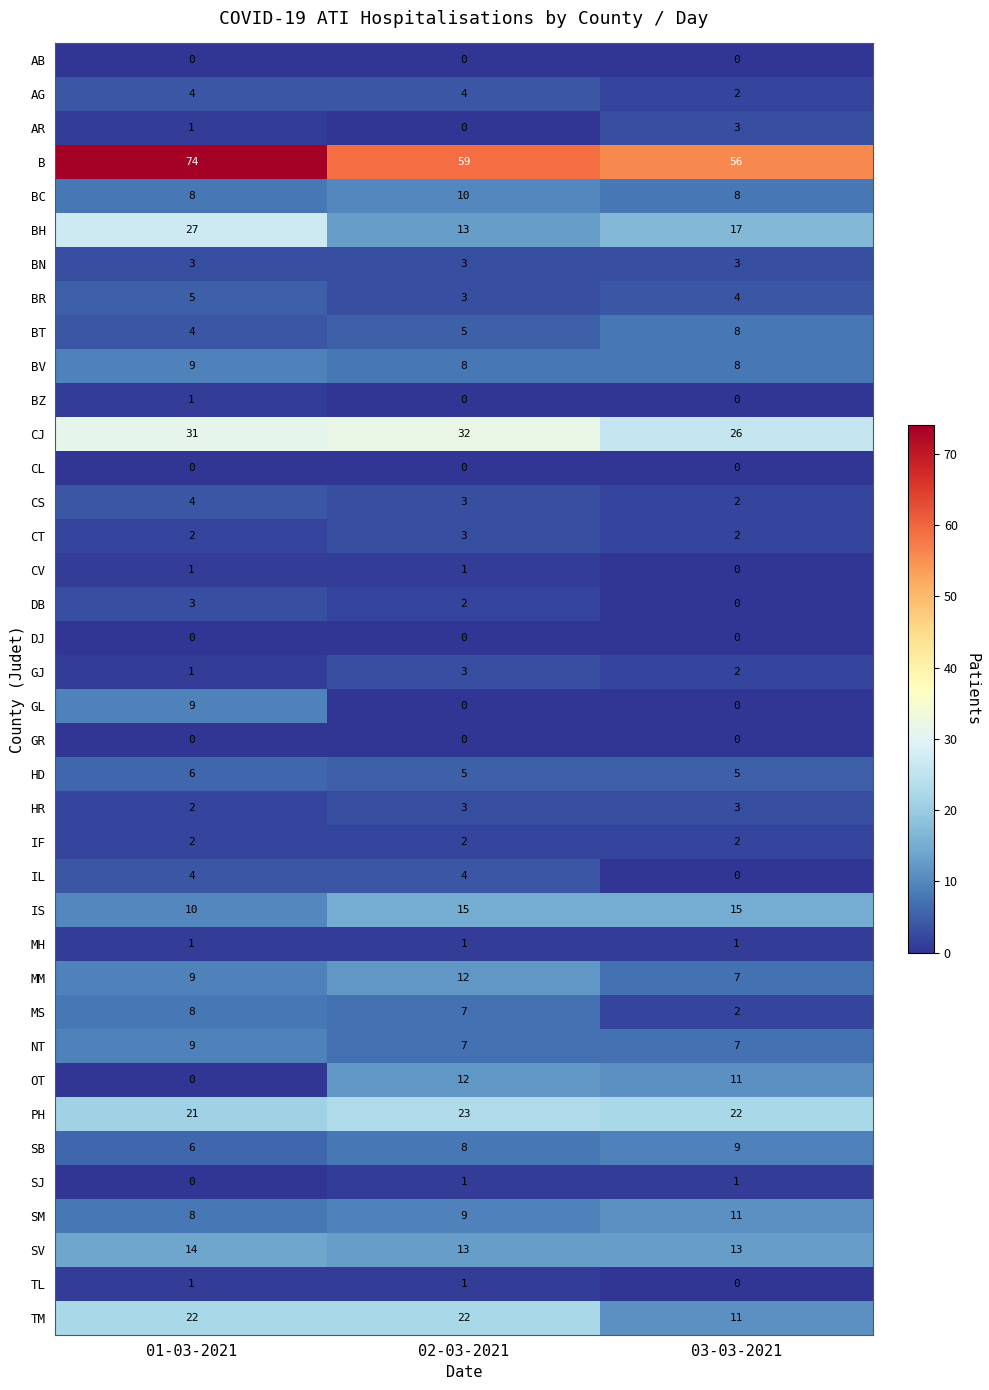

Is it true that BV equals 8 at 03-03-2021?

True